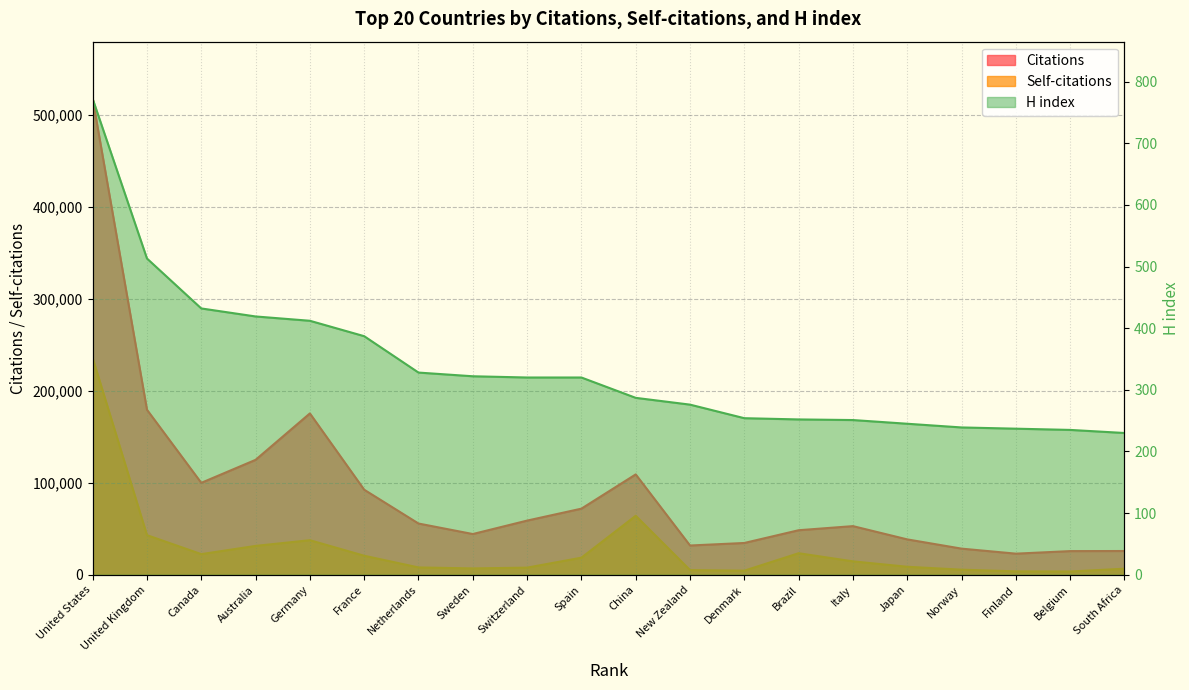

What is the average value of the H index series?

337